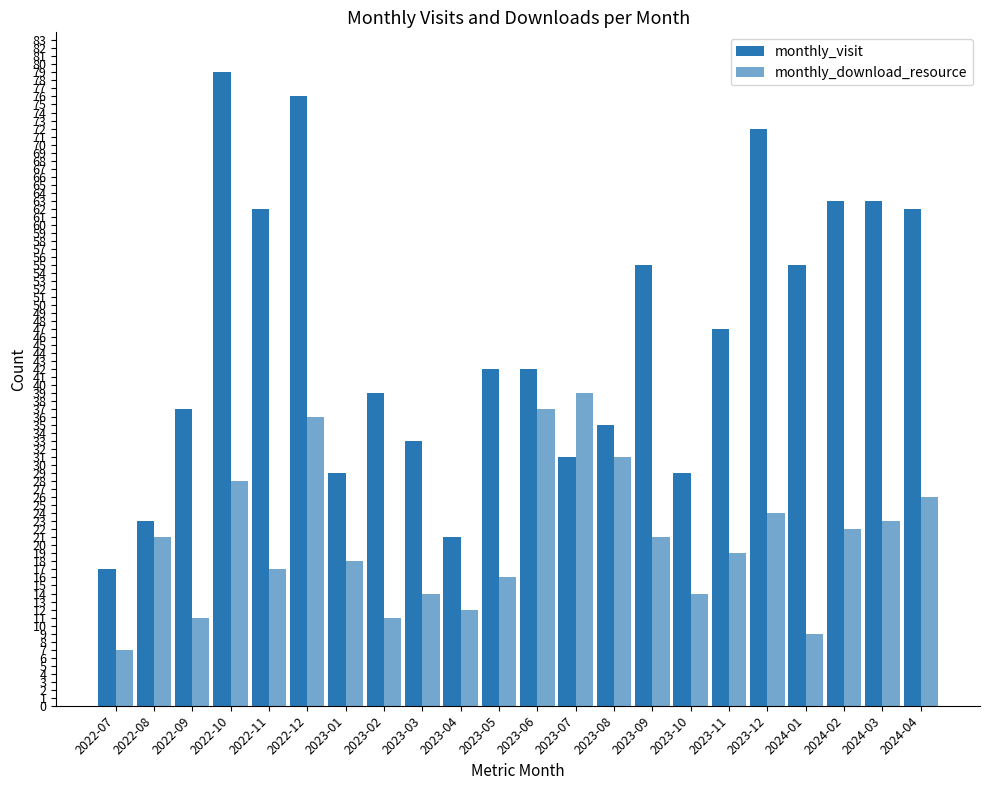

How many bars are there in each group?

2